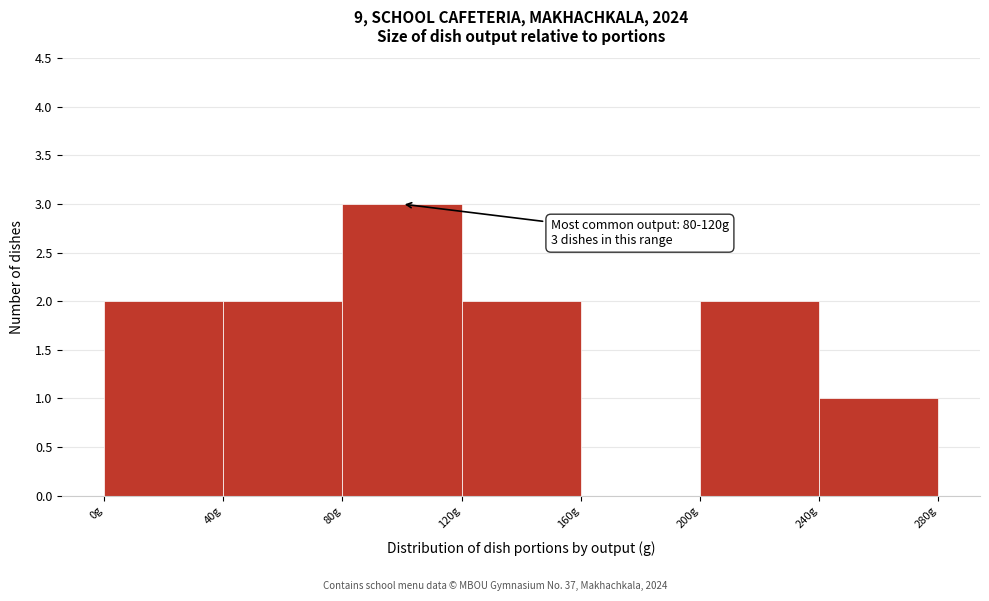

Which range on the x-axis has the tallest bar?

80 to 120